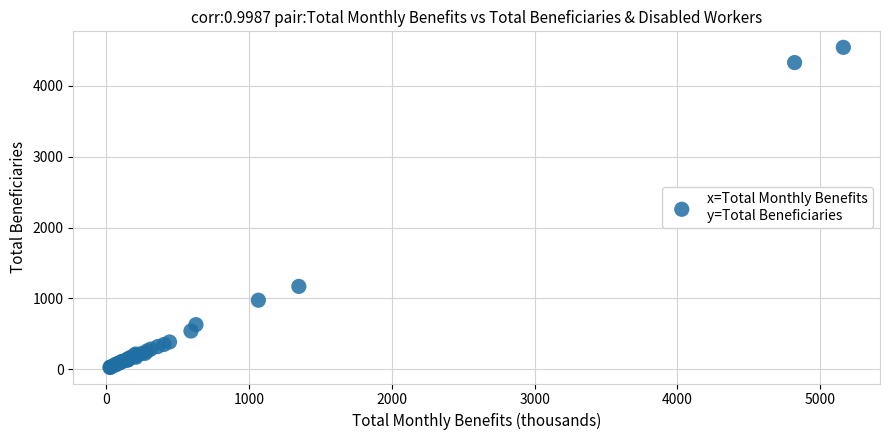

What Y value in the scatter plot is closest to 2285?

1170